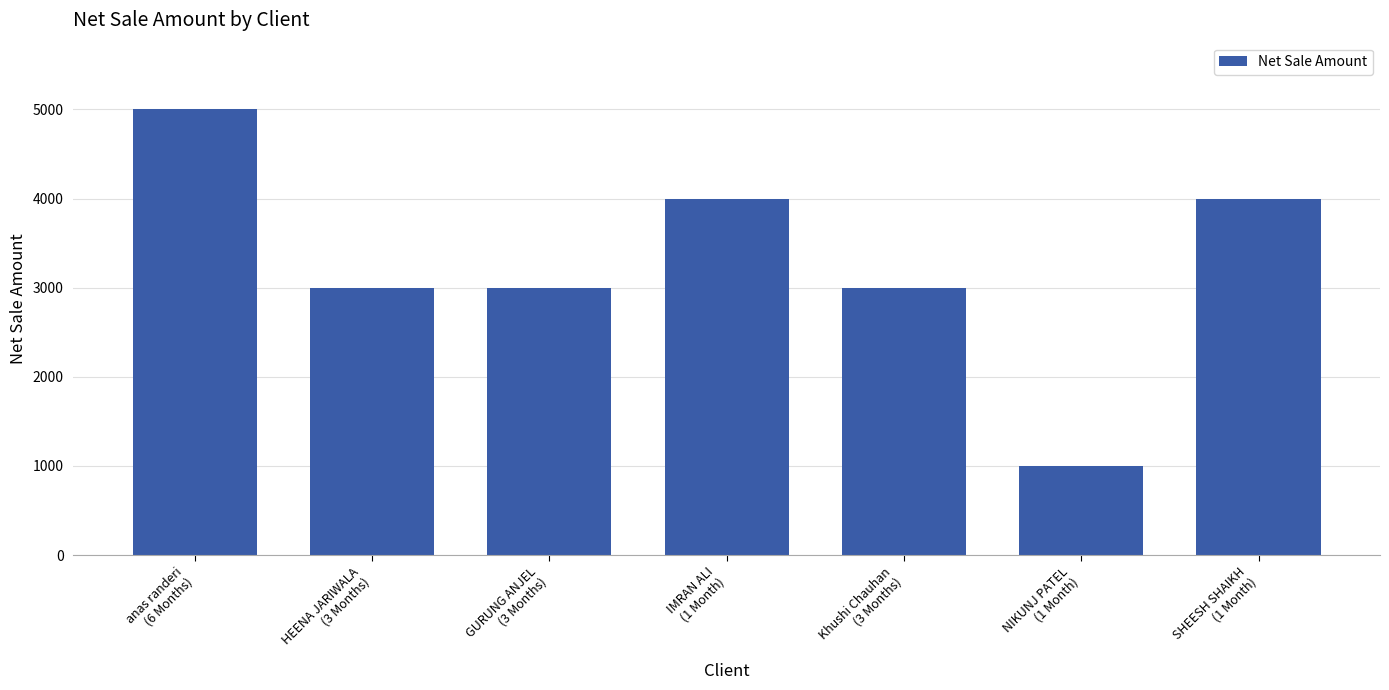

Reading right to left, what are all the values shown in this chart?

4000	1000	3000	4000	3000	3000	5000